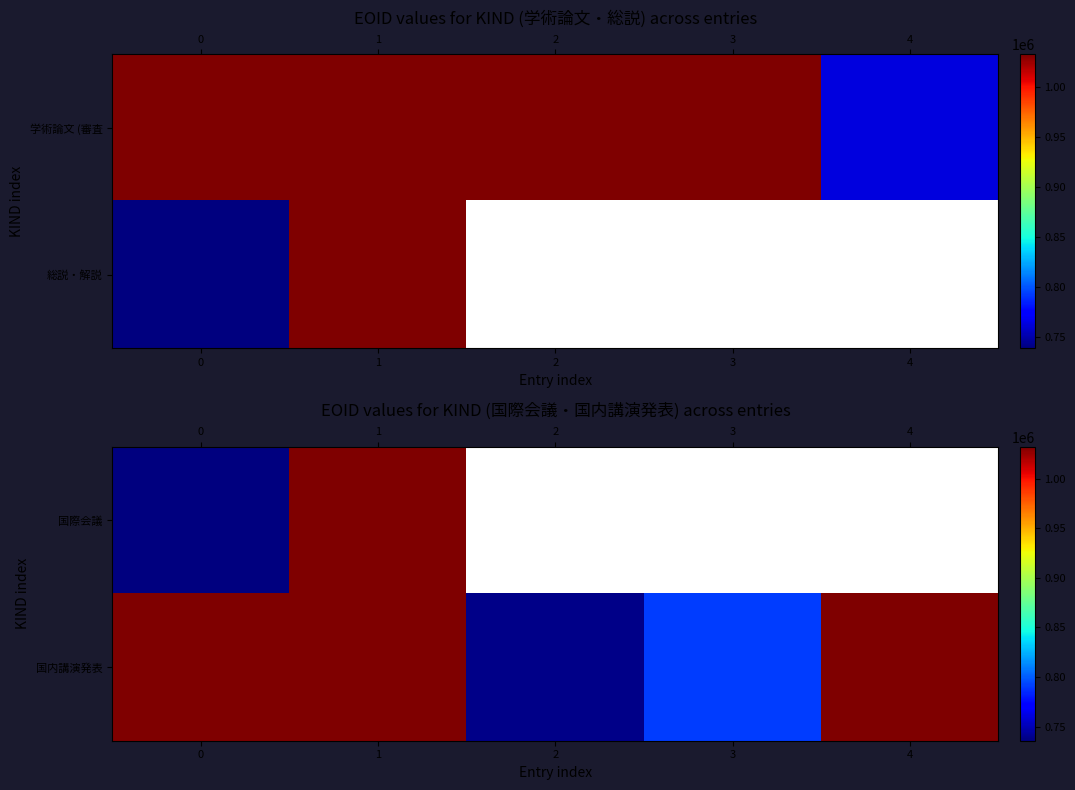

What is the minimum value for 国内講演発表?

738624.0